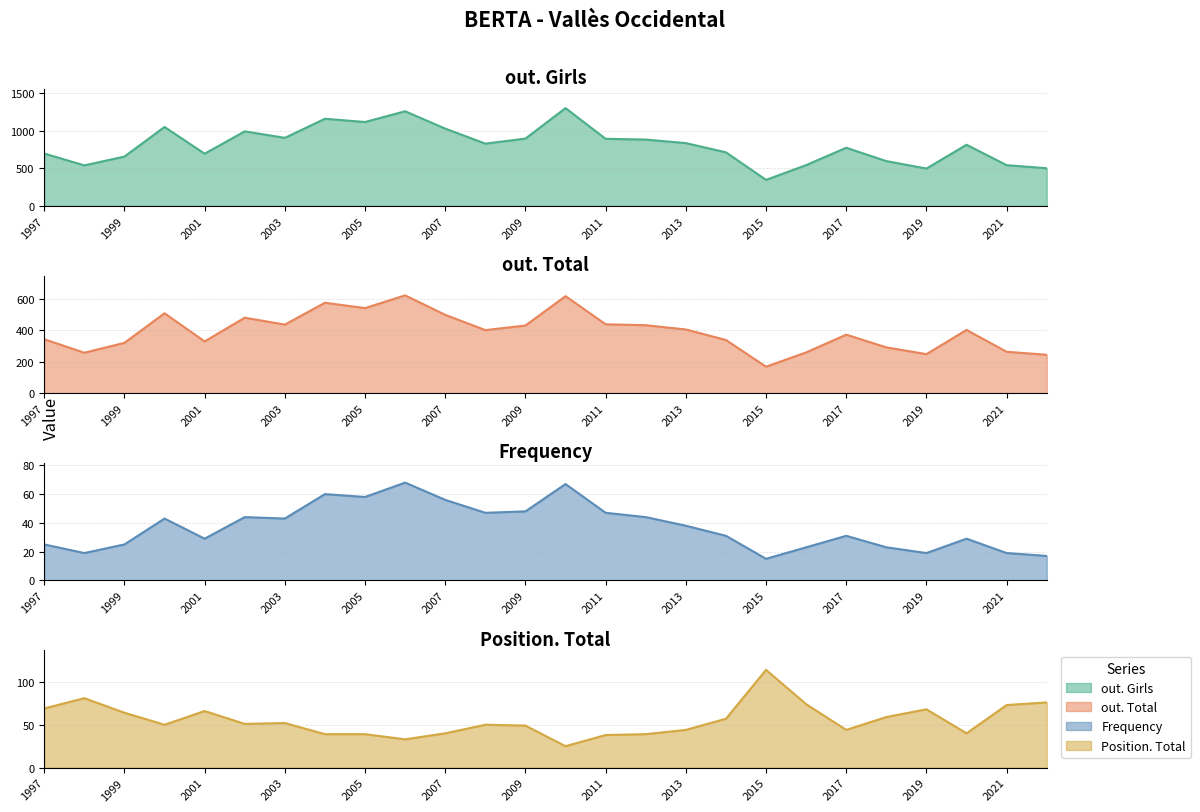

Where does the out. Girls series first go above 829?

2000